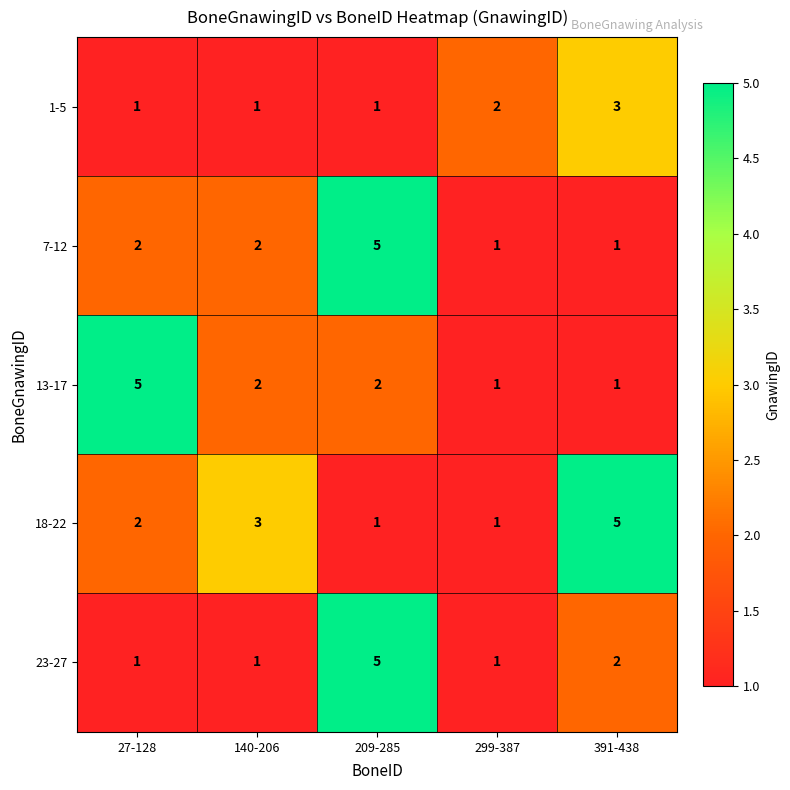

Which series has the largest total across all categories?

18-22